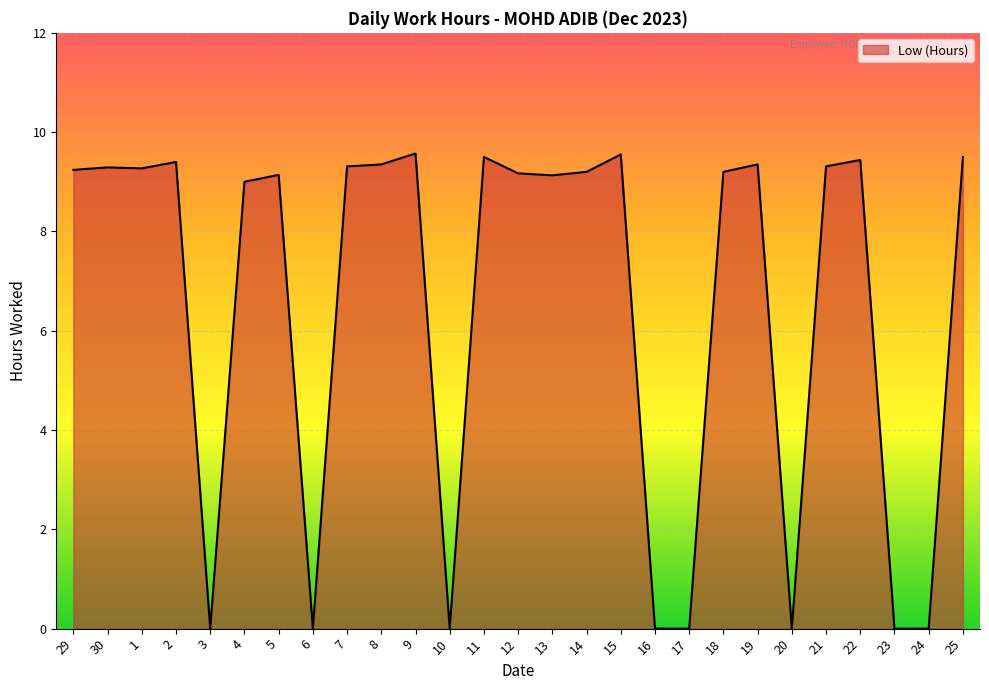

What position from the right is 20?

6